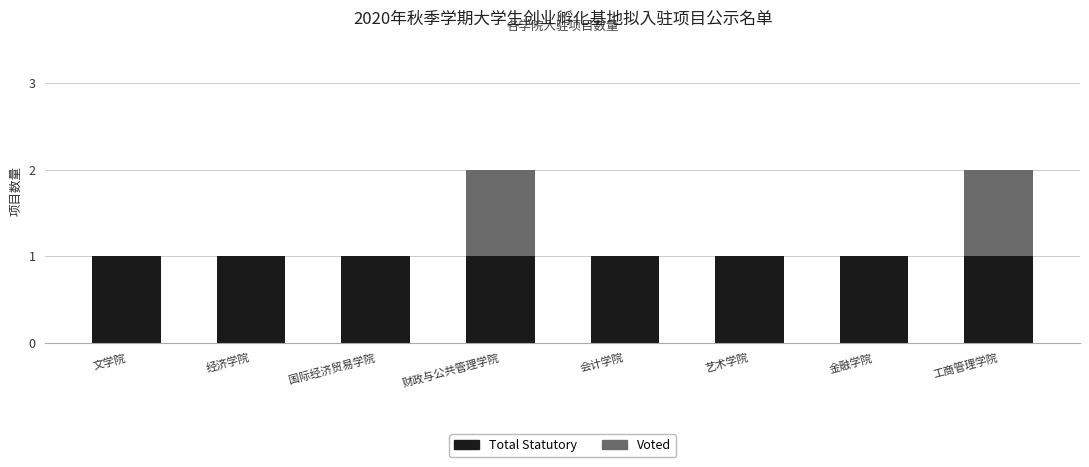

Is it true that Total Statutory equals 0 at 会计学院?

False